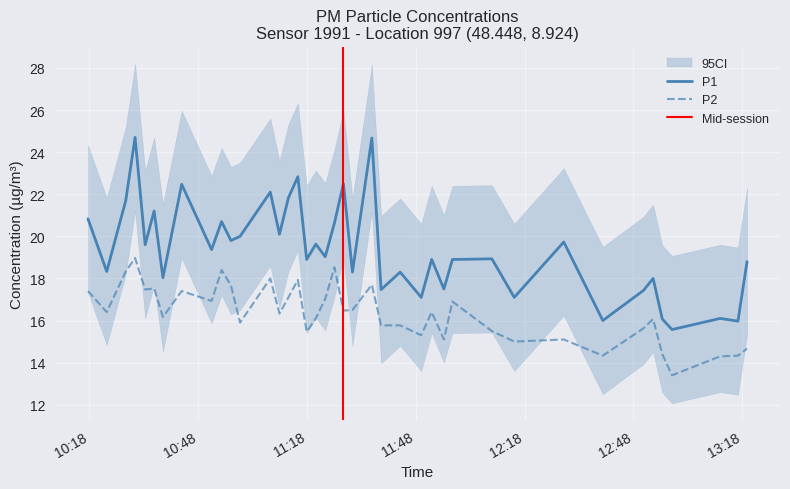

How many data points in P2 are above 16?

24